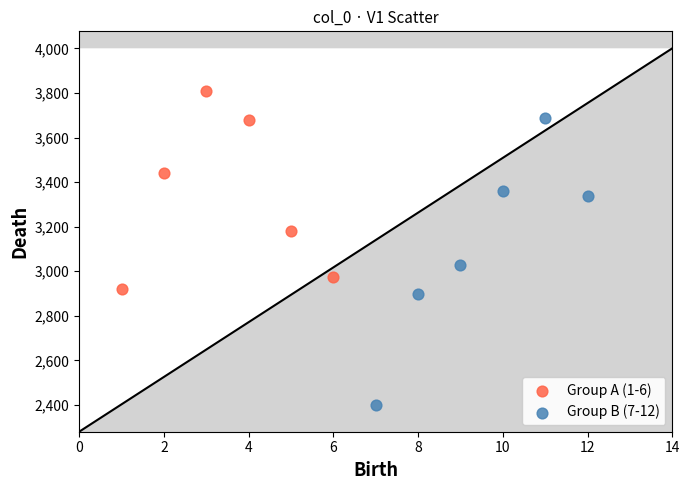

Which series has the largest Y range (max minus min)?

Group B (7-12)